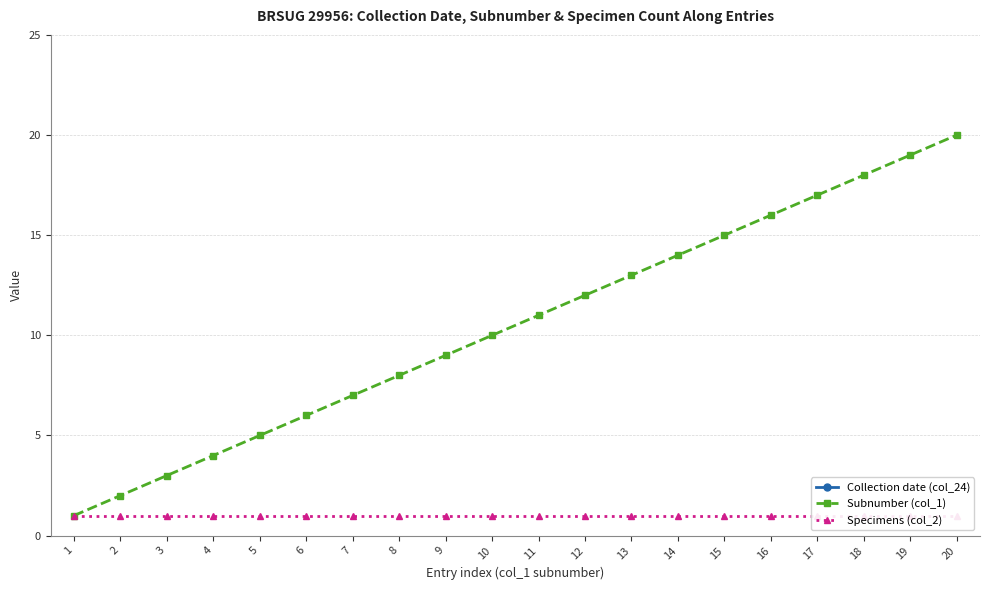

What is the total value across all series at 9?

1990